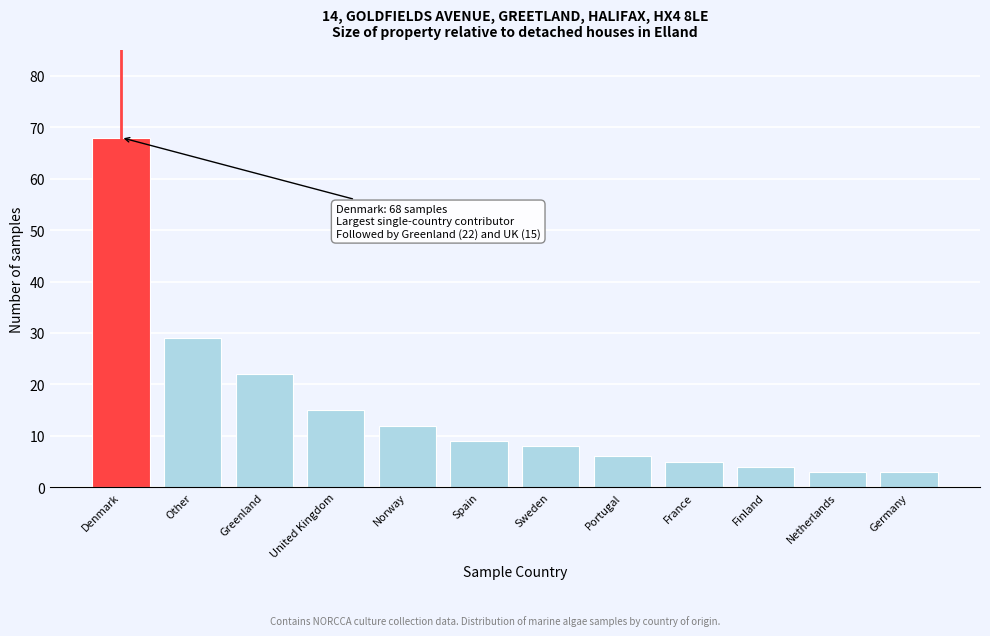

Reading right to left, extract all data points from this chart.

3	3	4	5	6	8	9	12	15	22	29	68